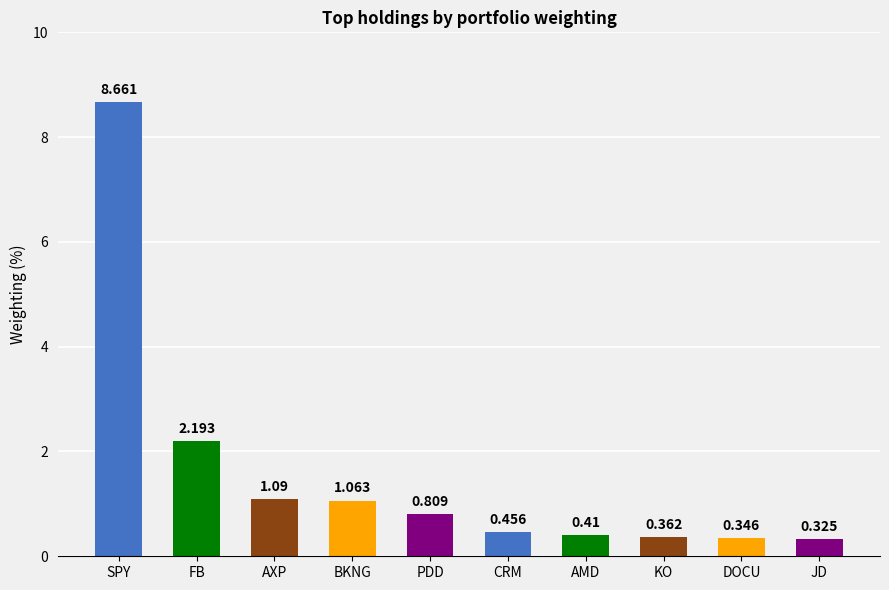

At which category does the chart reach its minimum across all series?

JD